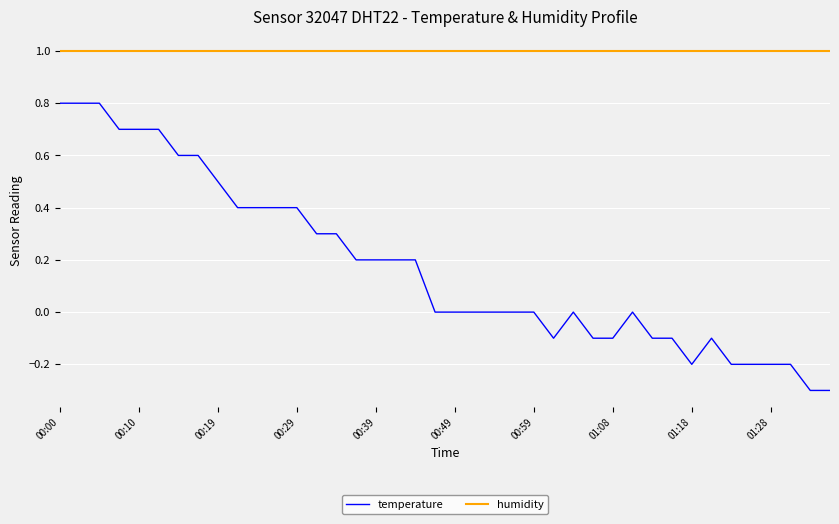

What is the minimum value shown in the chart?

-0.3